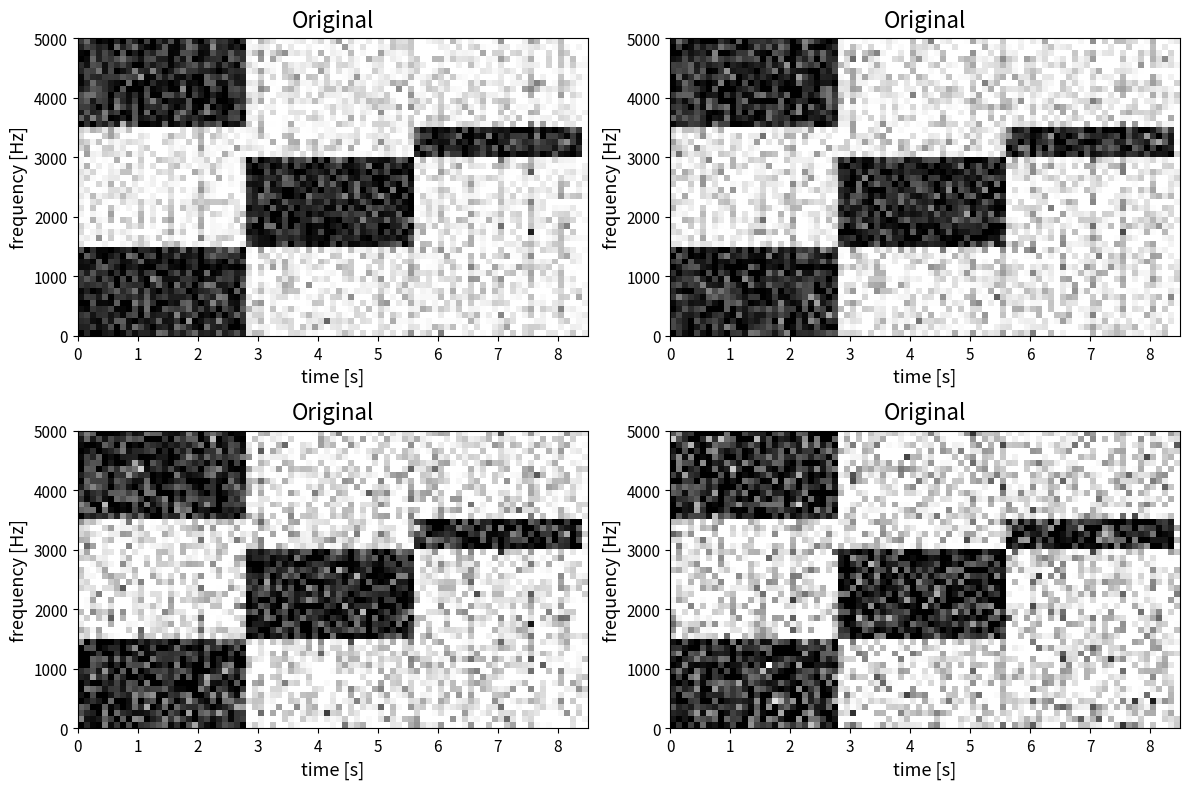

What is the maximum value shown in the chart?

1